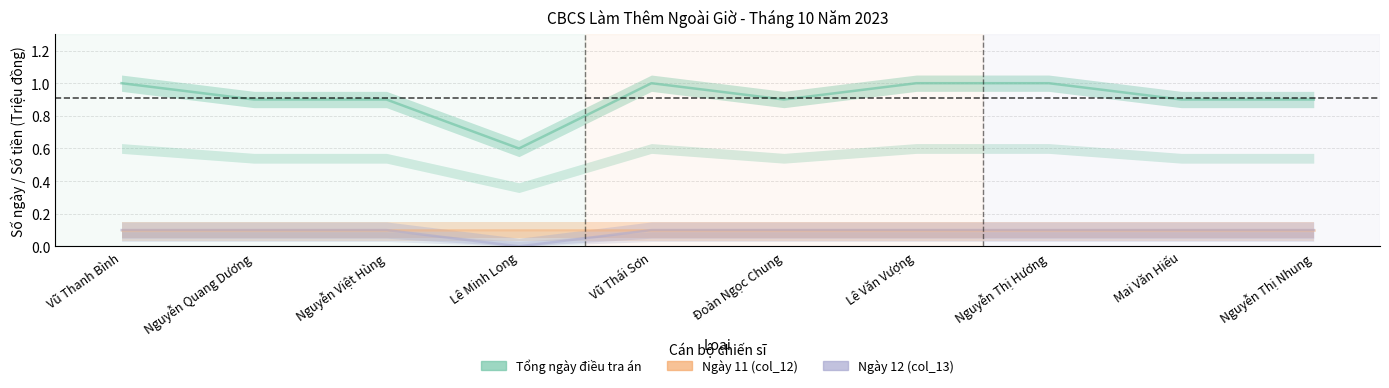

At which category does Ngày 12 (col_13) reach its first local valley?

Lê Minh Long